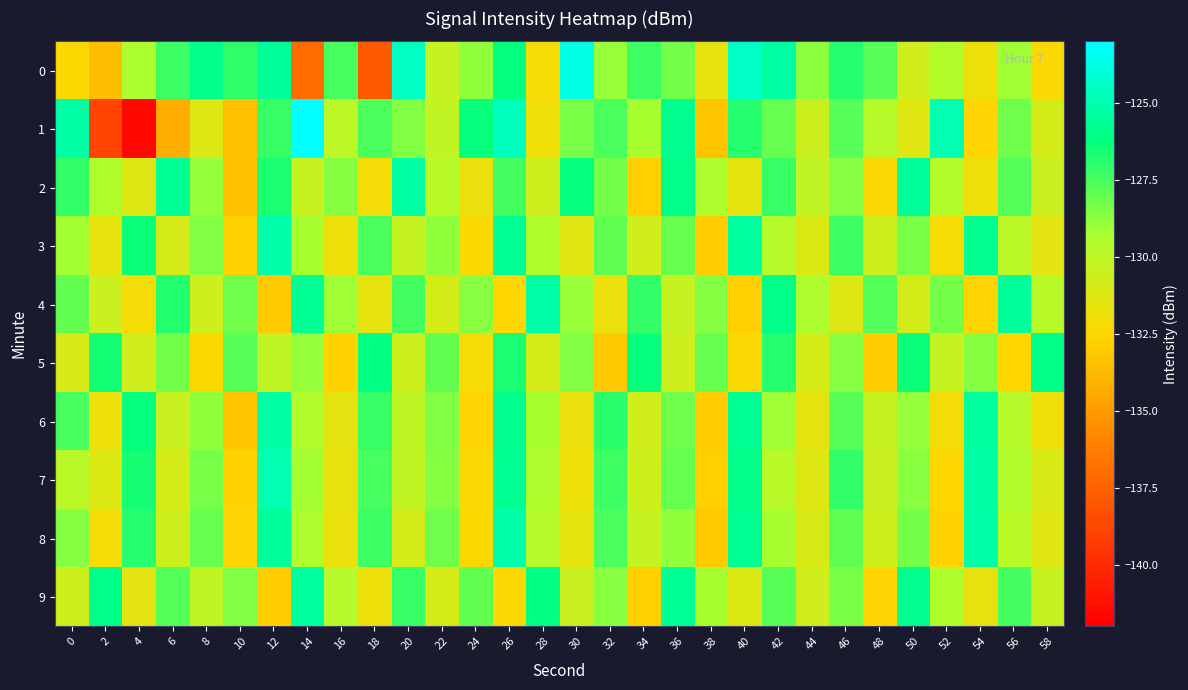

How many categories are shown in the chart?

30